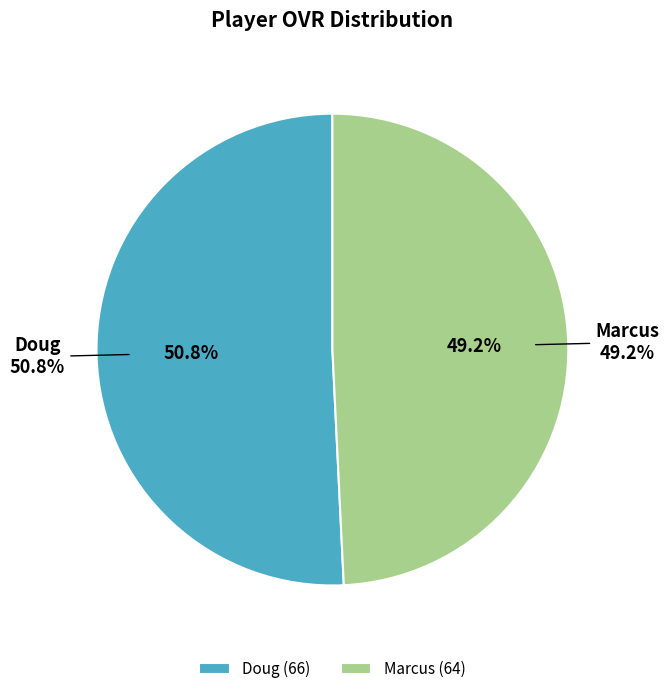

To the nearest percent, what is the difference between the Doug and Marcus slice percentages?

2%